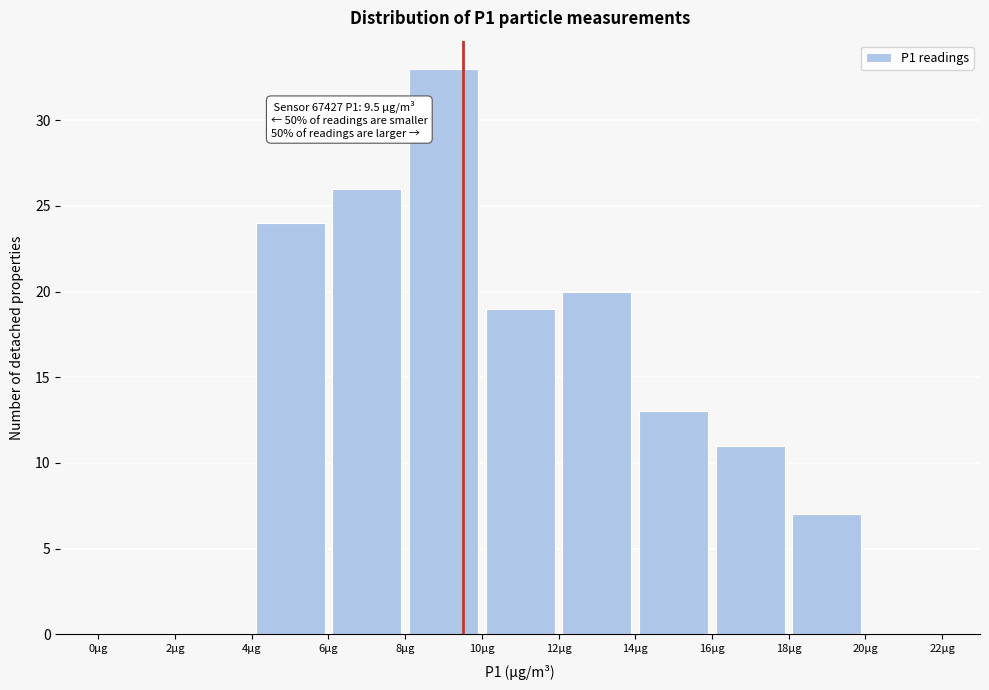

Which range on the x-axis has the tallest bar?

8 to 10